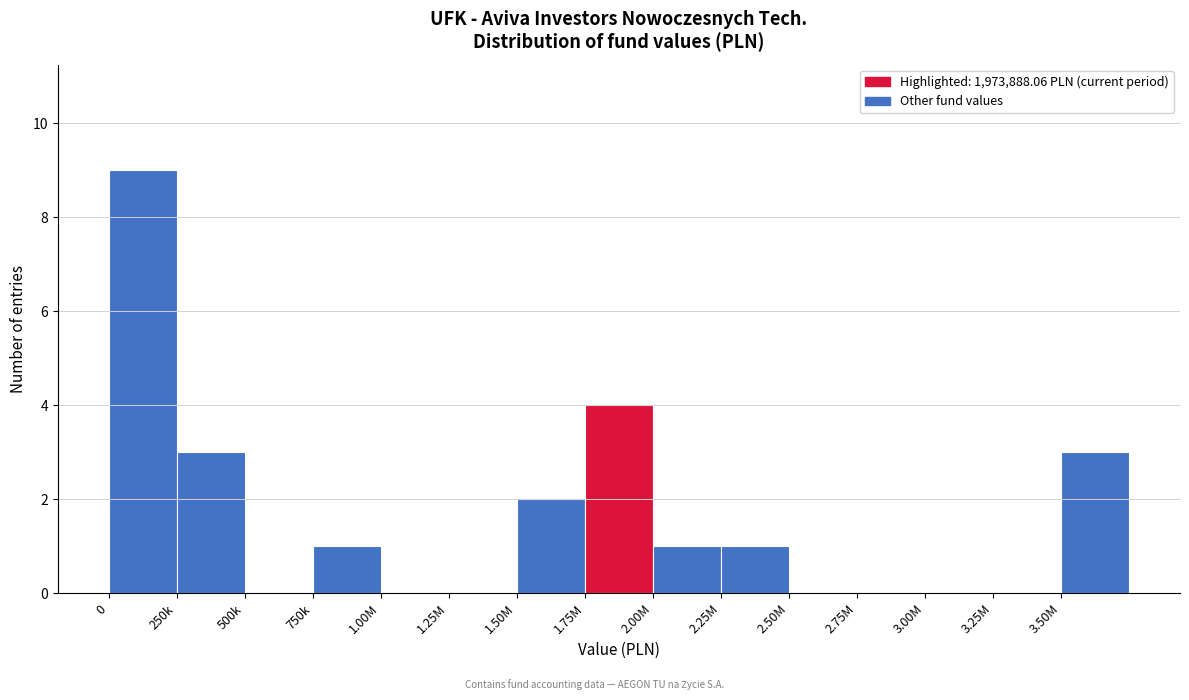

Reading left to right, transcribe all the data shown in this chart.

0=9	250k=3	500k=0	750k=1	1.00M=0	1.25M=0	1.50M=2	1.75M=4	2.00M=1	2.25M=1	2.50M=0	2.75M=0	3.00M=0	3.25M=0	3.50M=3